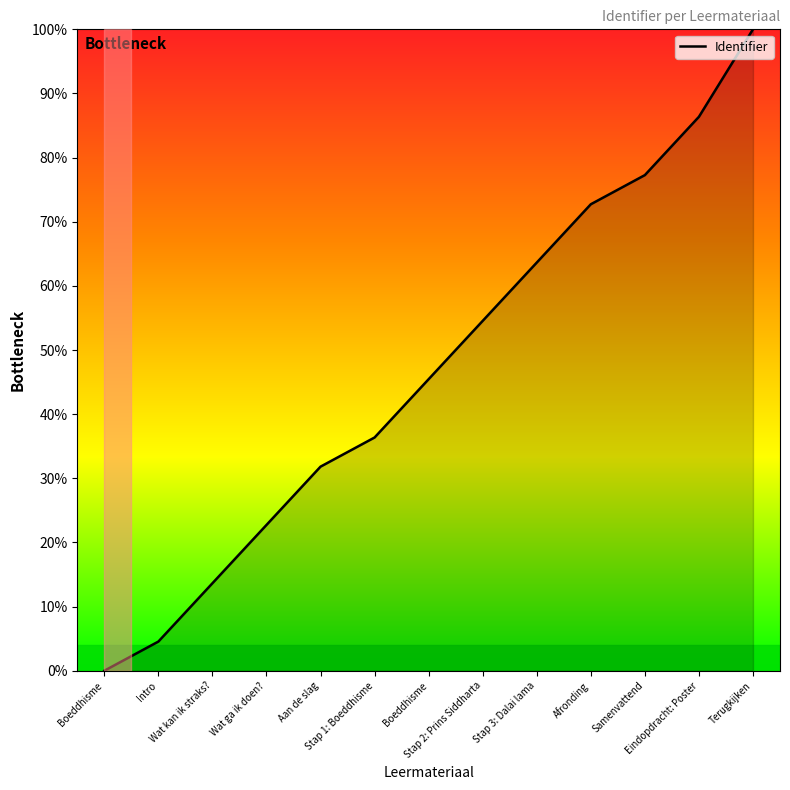

Which category has the highest value across all series?

Terugkijken